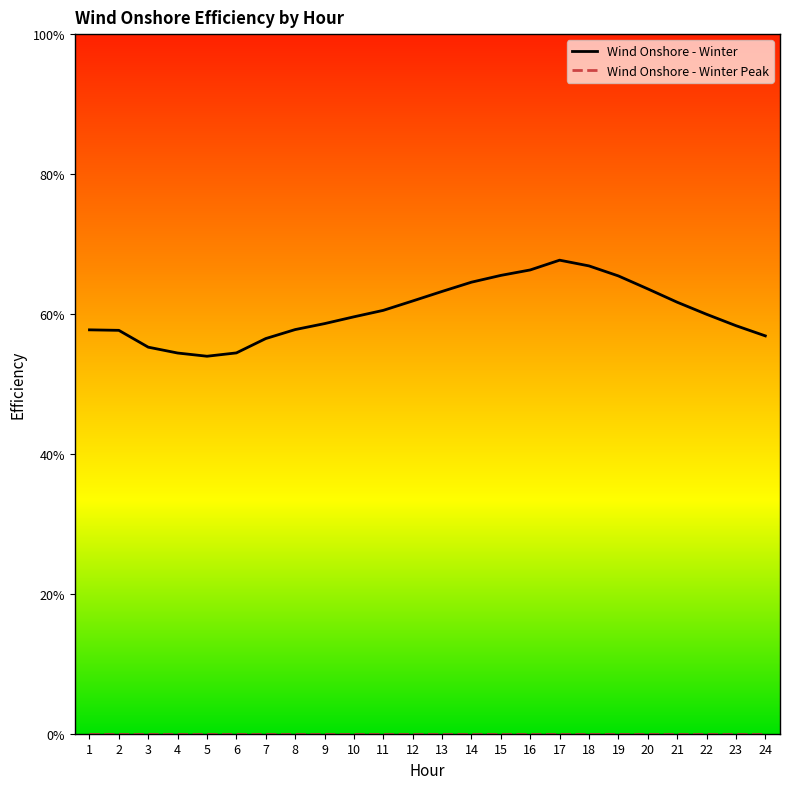

Does the chart display data point markers on the line(s)?

No